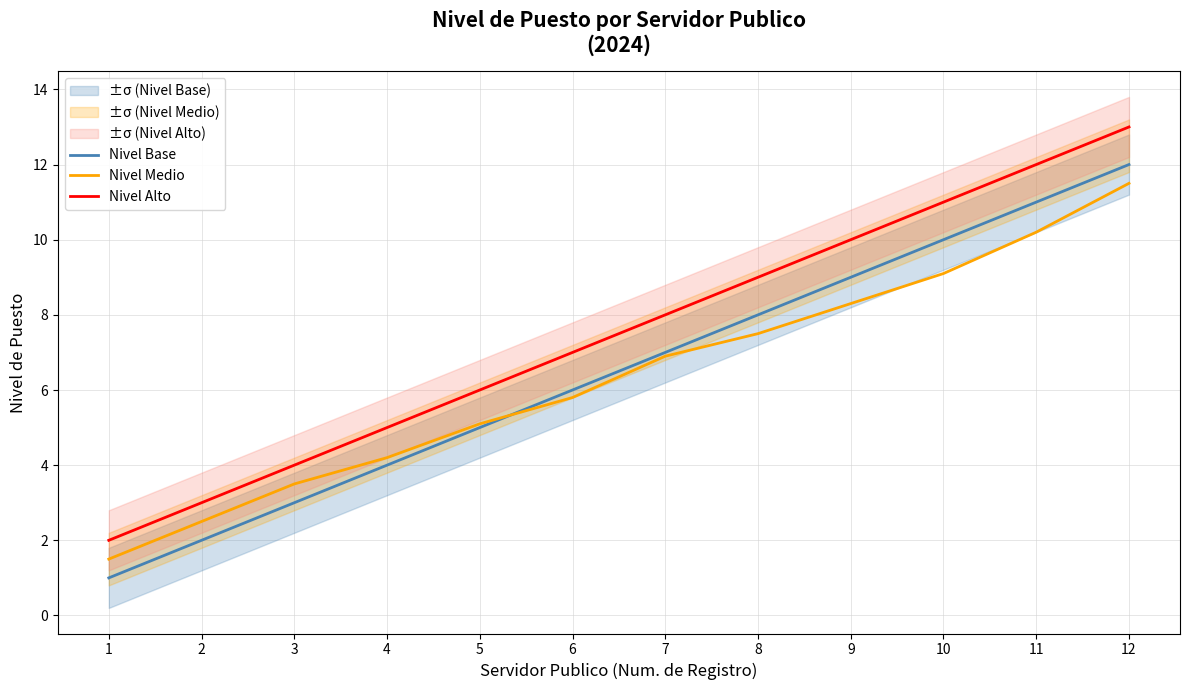

Reading left to right, what are all the values shown in this chart?

Nivel Base: 1.0	2.0	3.0	4.0	5.0	6.0	7.0	8.0	9.0	10.0	11.0	12.0
Nivel Medio: 1.5	2.5	3.5	4.2	5.1	5.8	6.9	7.5	8.3	9.1	10.2	11.5
Nivel Alto: 2.0	3.0	4.0	5.0	6.0	7.0	8.0	9.0	10.0	11.0	12.0	13.0